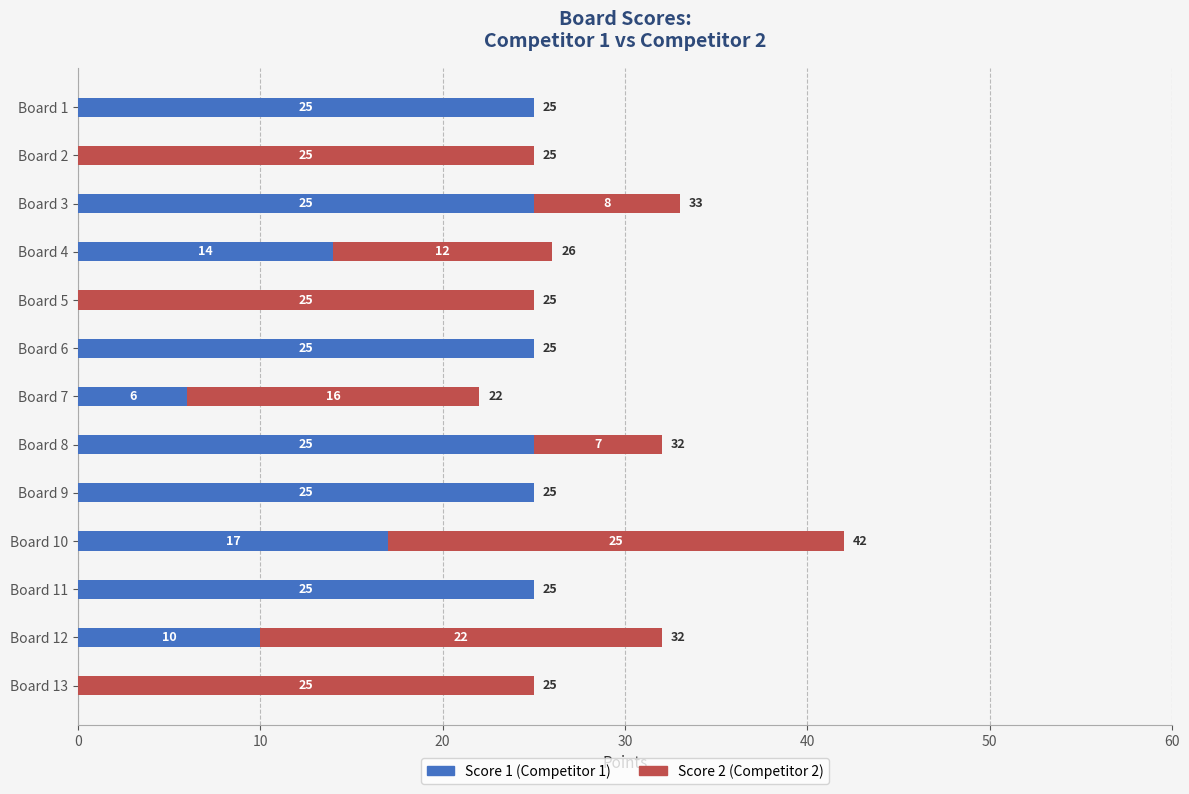

What is the average value of the Score 1 (Competitor 1) series?

15